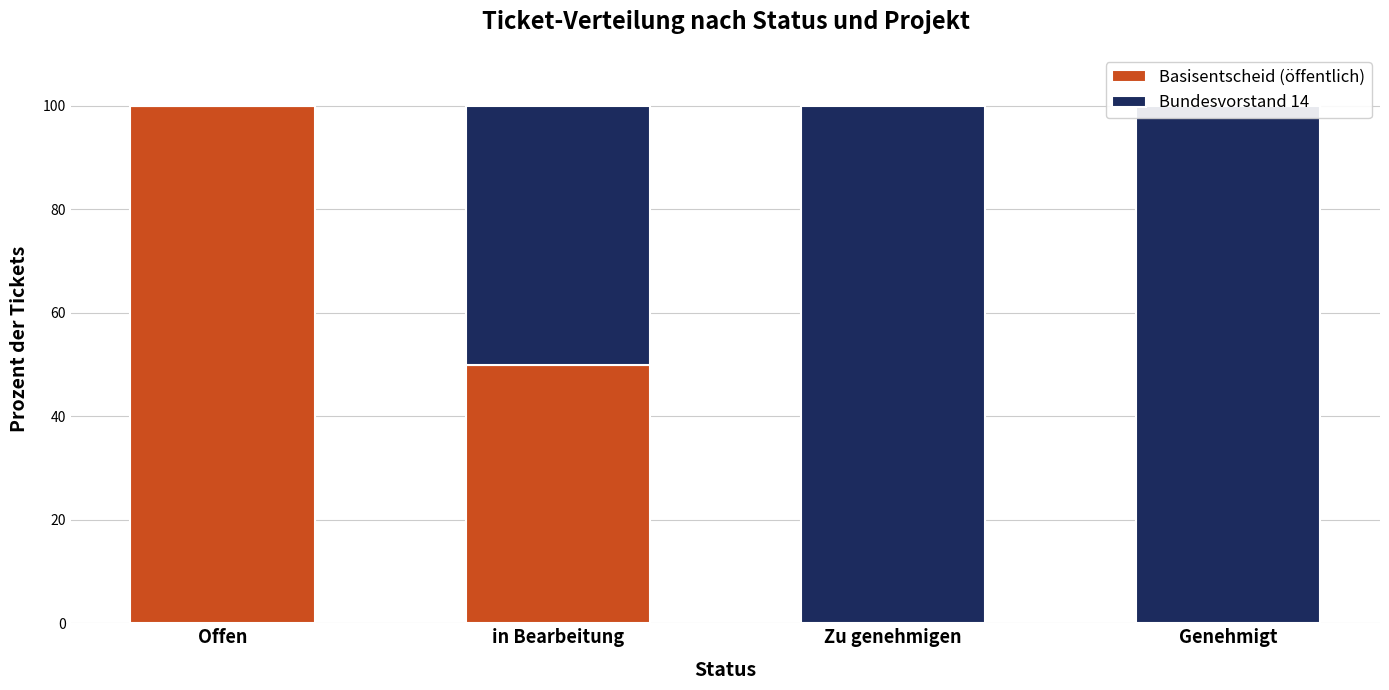

Which series has the widest spread of values?

Basisentscheid (öffentlich)